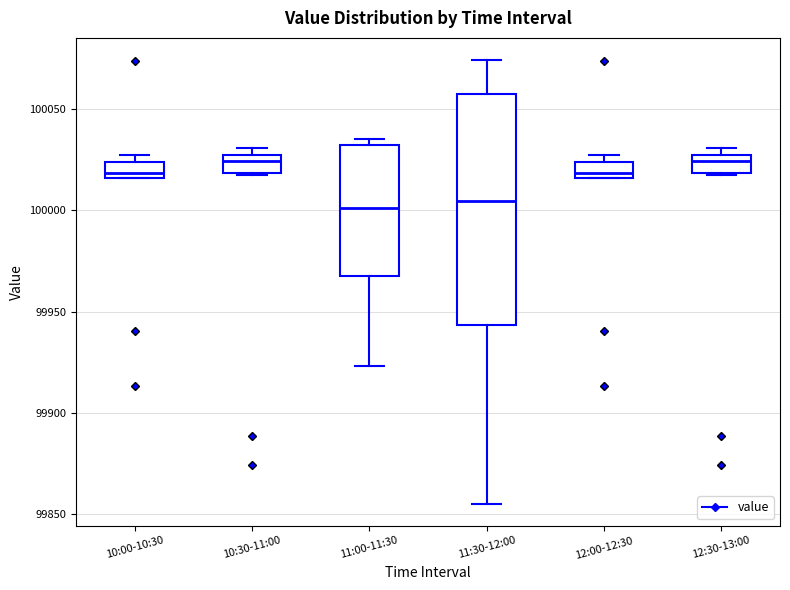

Comparing the boxes themselves (not the whiskers), which one is the tallest?

11:30-12:00